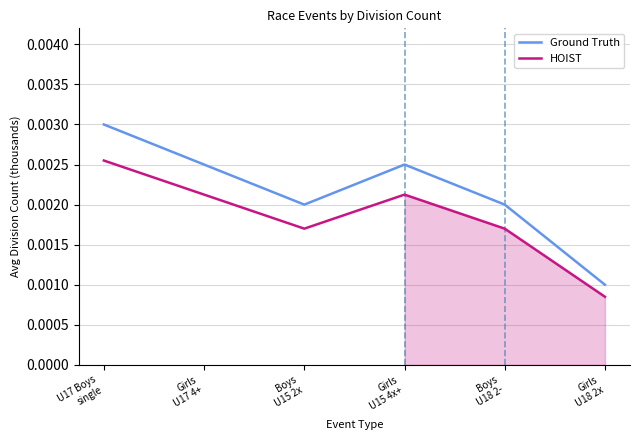

Which category has the highest value in the HOIST series?

U17 Boys
single